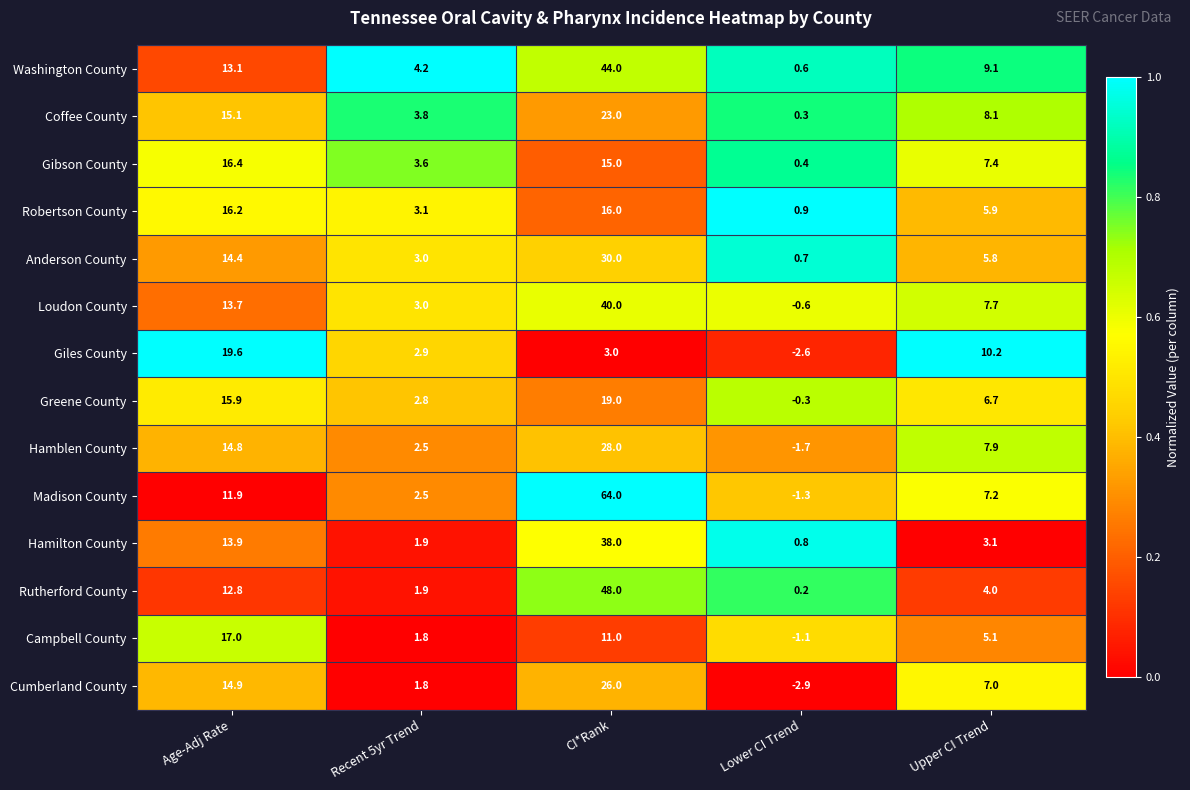

What is the sum of the Washington County values at CI*Rank and Upper CI Trend?

53.1